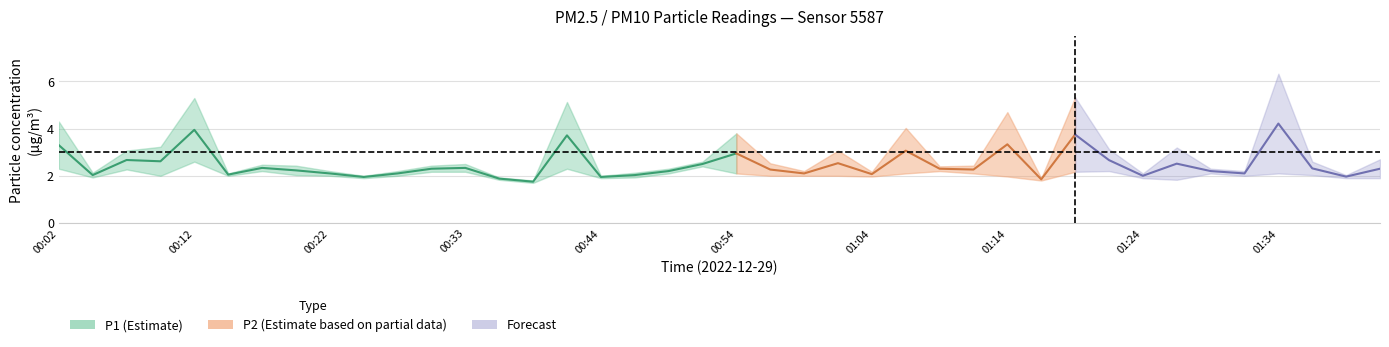

Where is the first local maximum for P1?

00:12